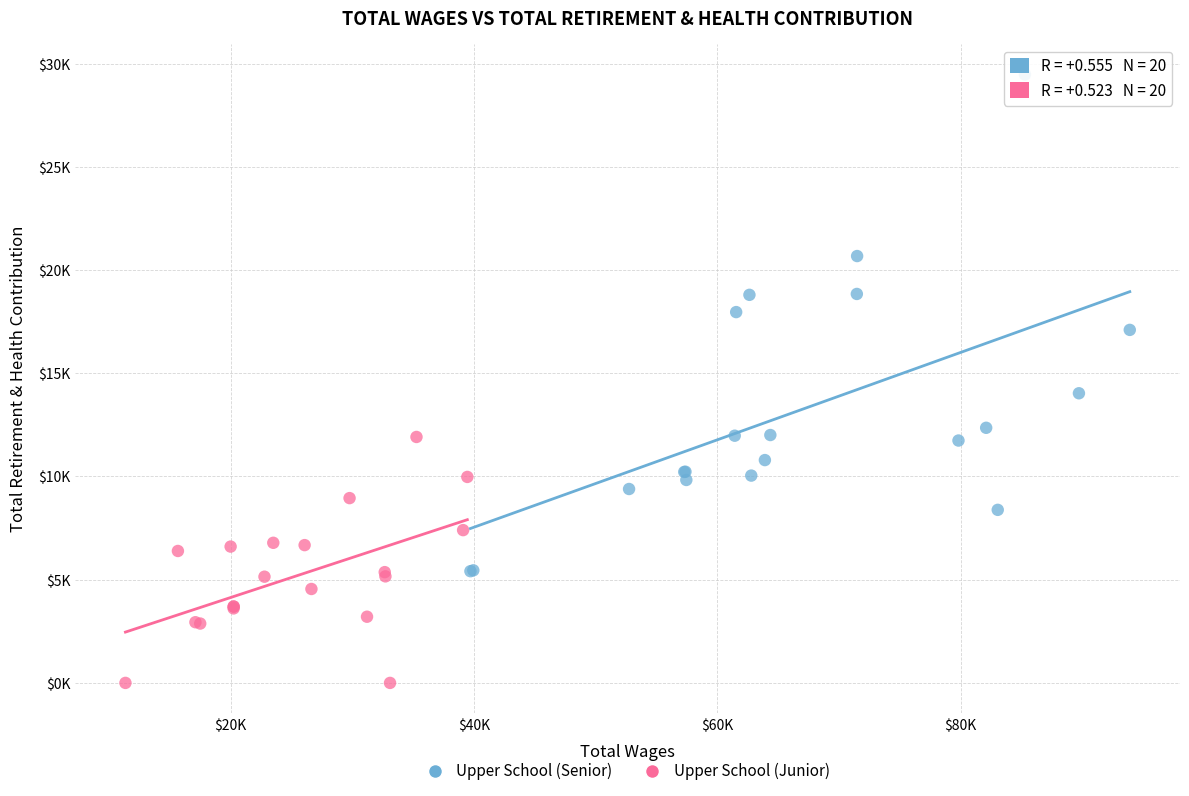

What are all the series names shown in the legend?

Upper School (Senior), Upper School (Junior)